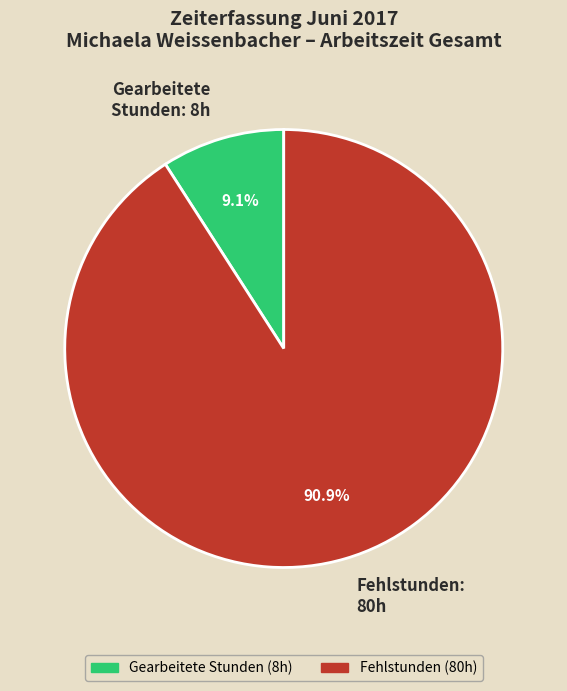

How many slices are in this pie chart?

2